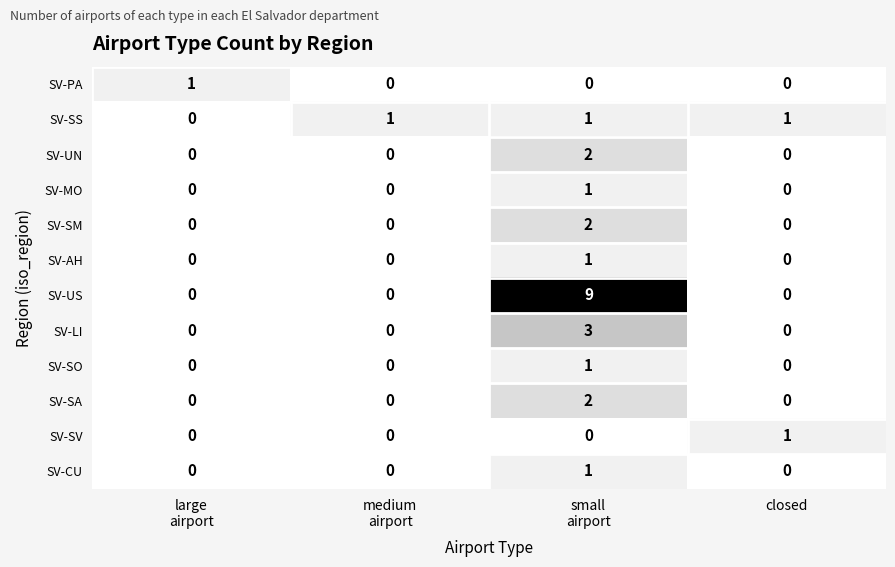

Count the SV-SS values in the range 1 to 2.

3